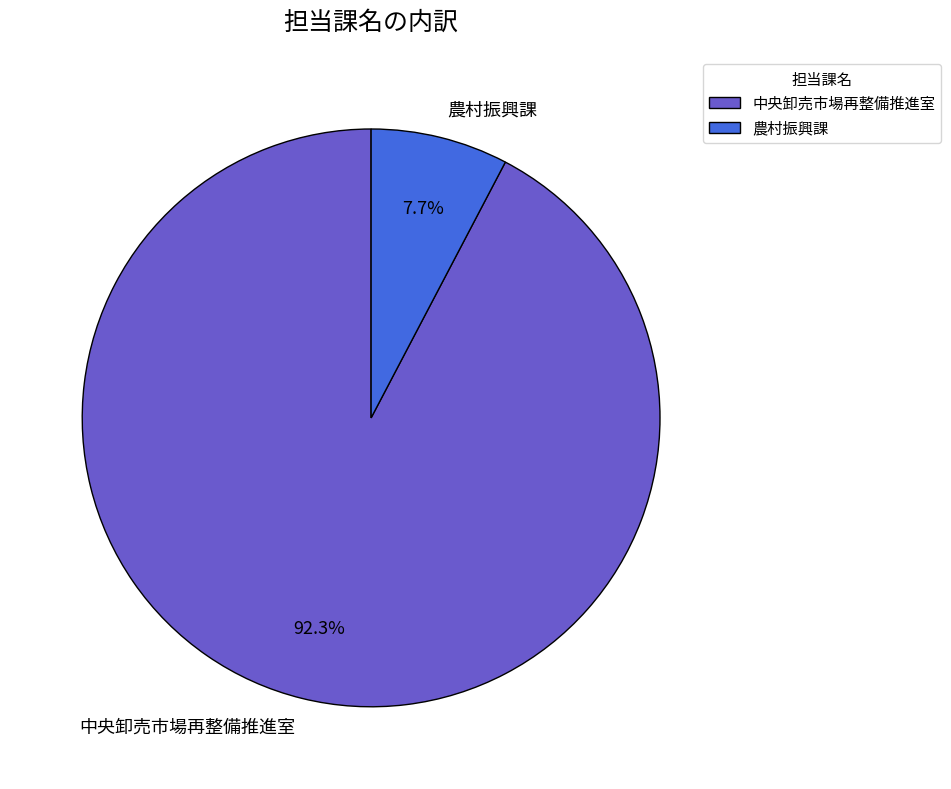

Which category has the smallest portion of the pie?

農村振興課